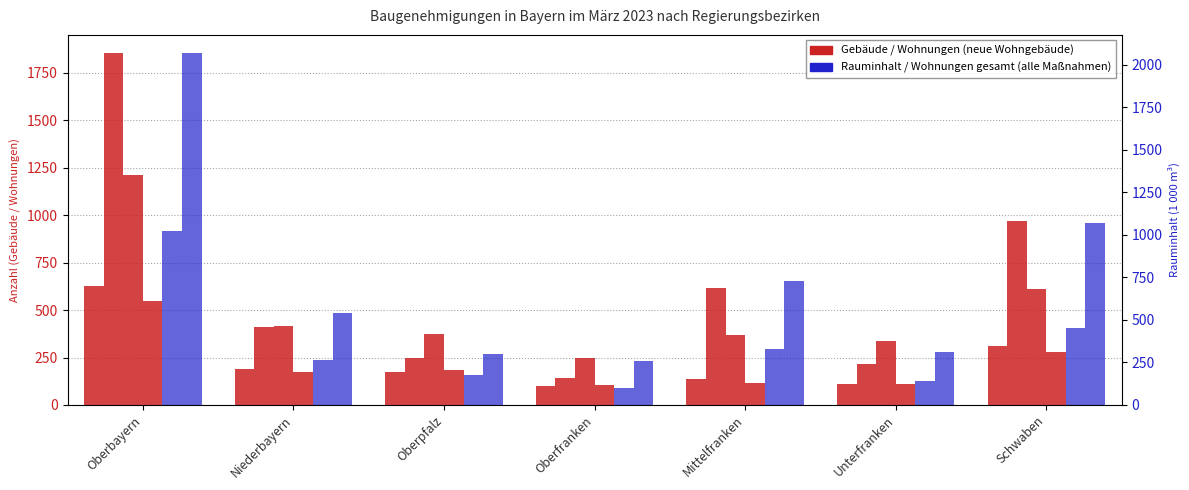

What is the lowest value of the Gebäude (neue Wohngebäude) series?

100